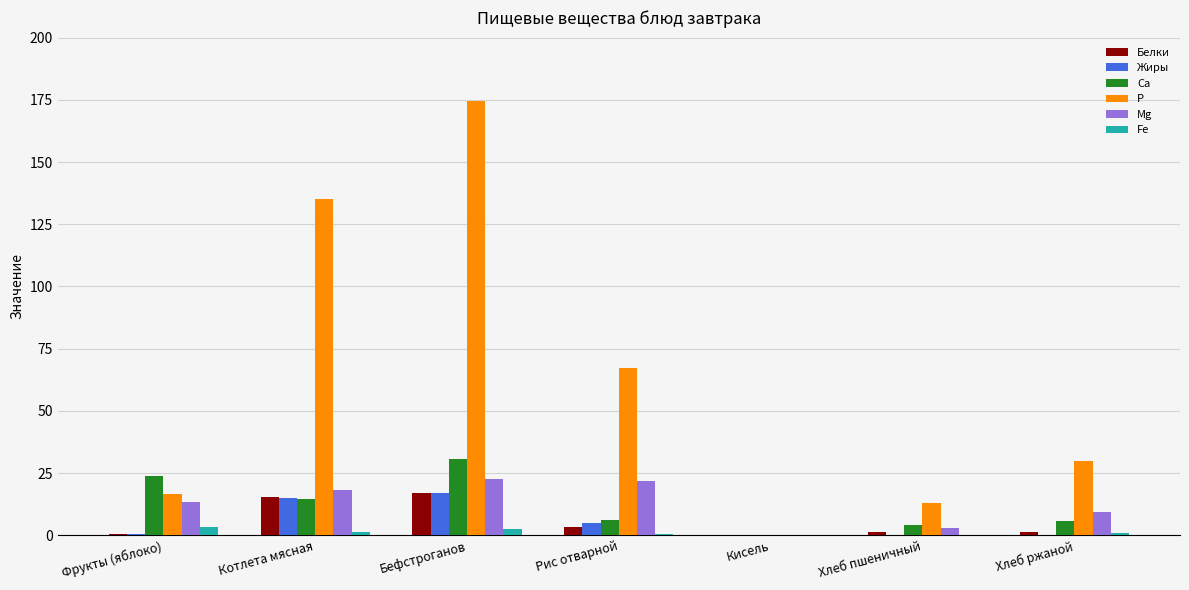

Is the value of Белки at Рис отварной greater than the value of P at Бефстроганов?

No